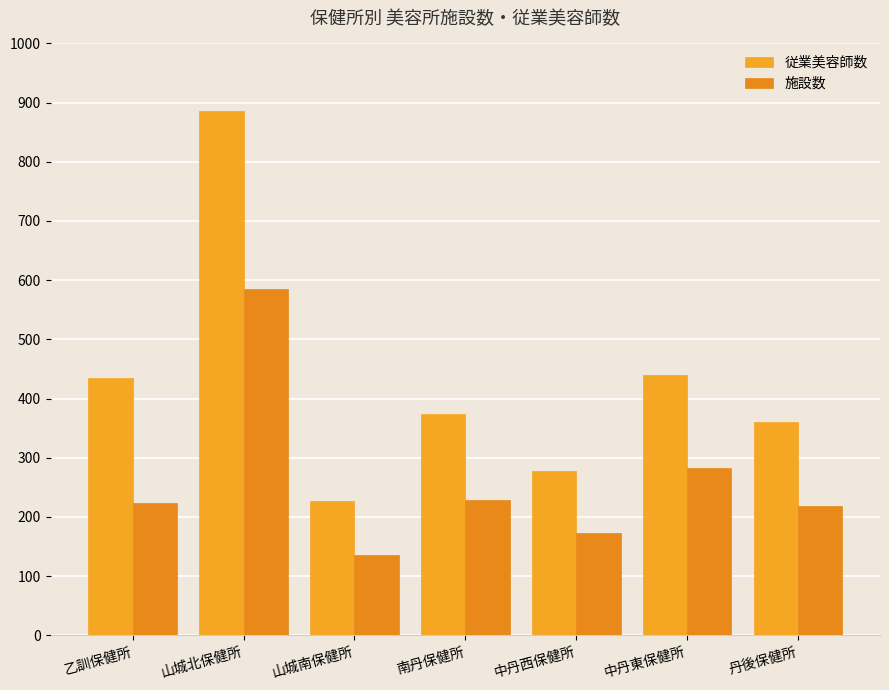

What are all the series names shown in the legend?

従業美容師数, 施設数